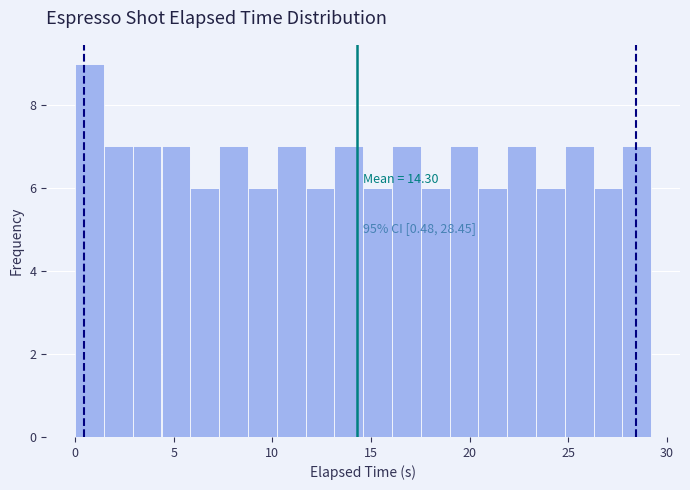

Read against the x-axis, roughly where is the centre of the tallest bar?

0.5